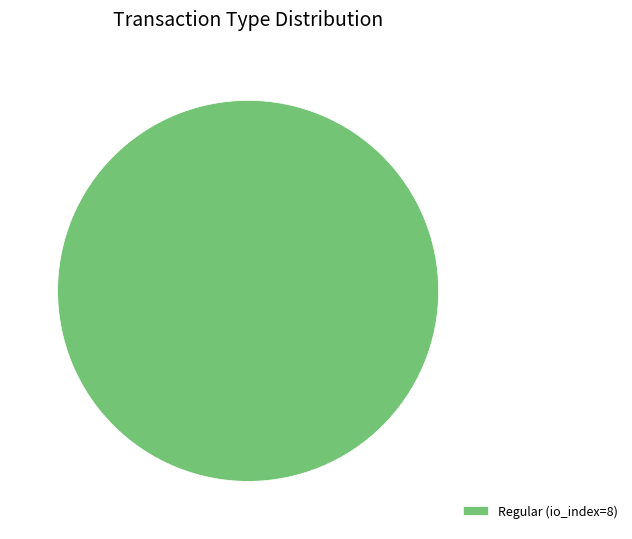

What is the majority slice?

Regular (io_index=8)